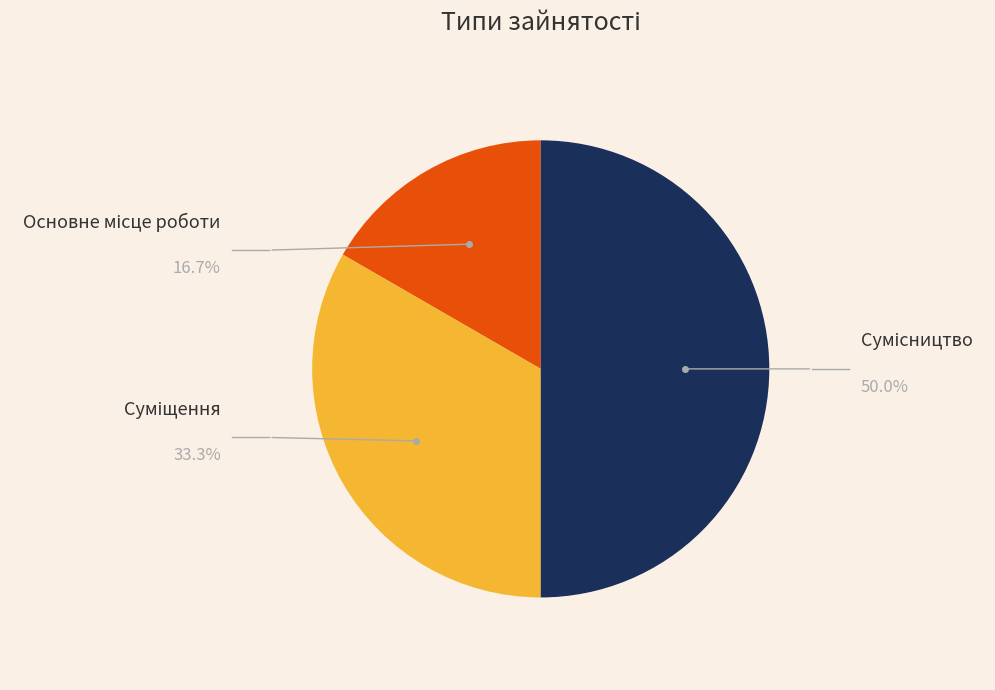

The Сумісництво slice represents 41% of the pie. True or false?

False